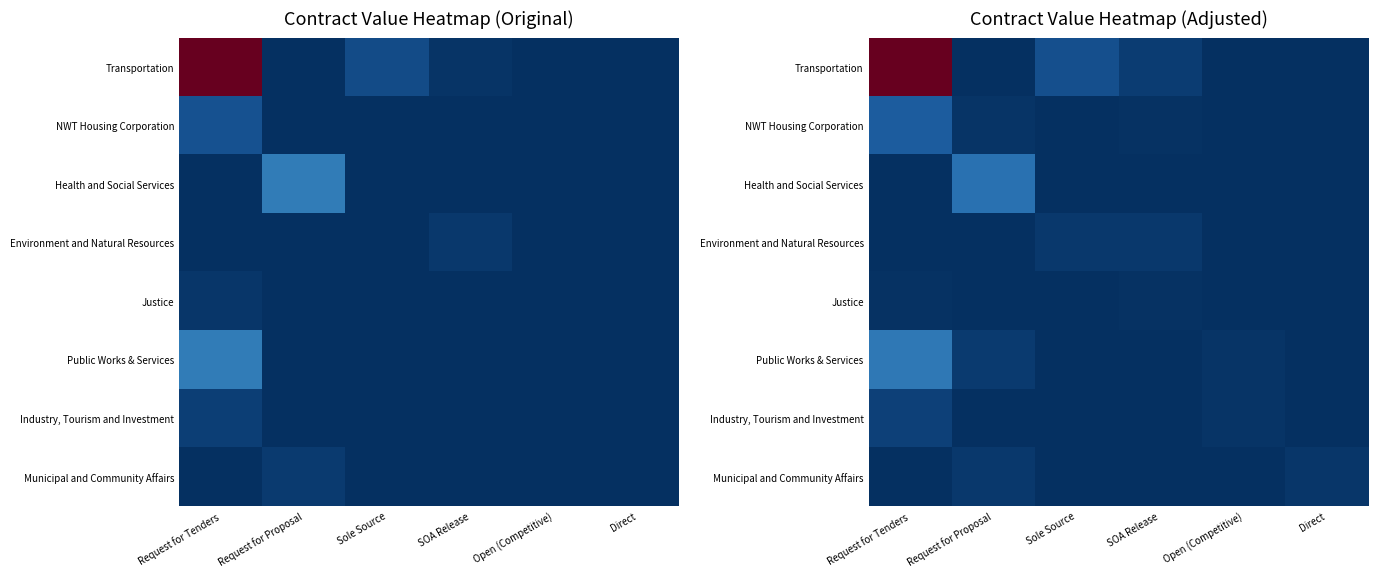

Count the number of categories in the chart.

6